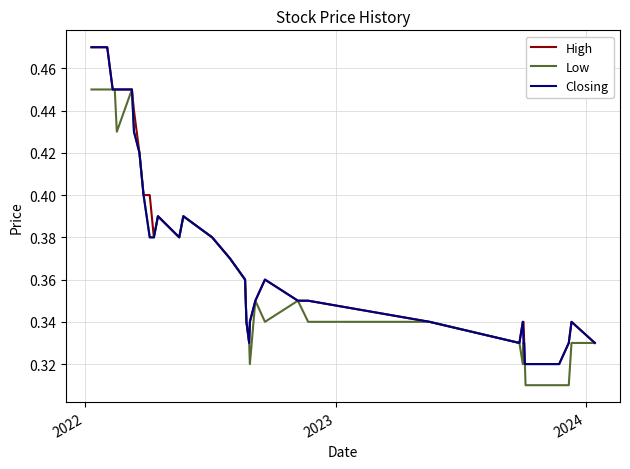

Rank the series by their maximum value, from highest to lowest.

High, Closing, Low